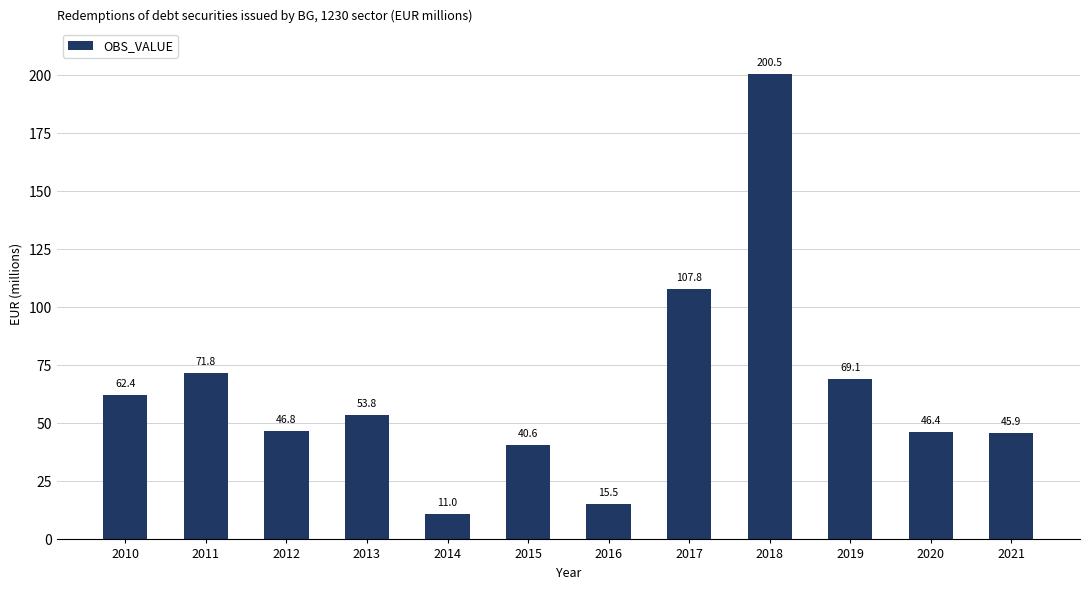

What is the sum of all values?

771.5